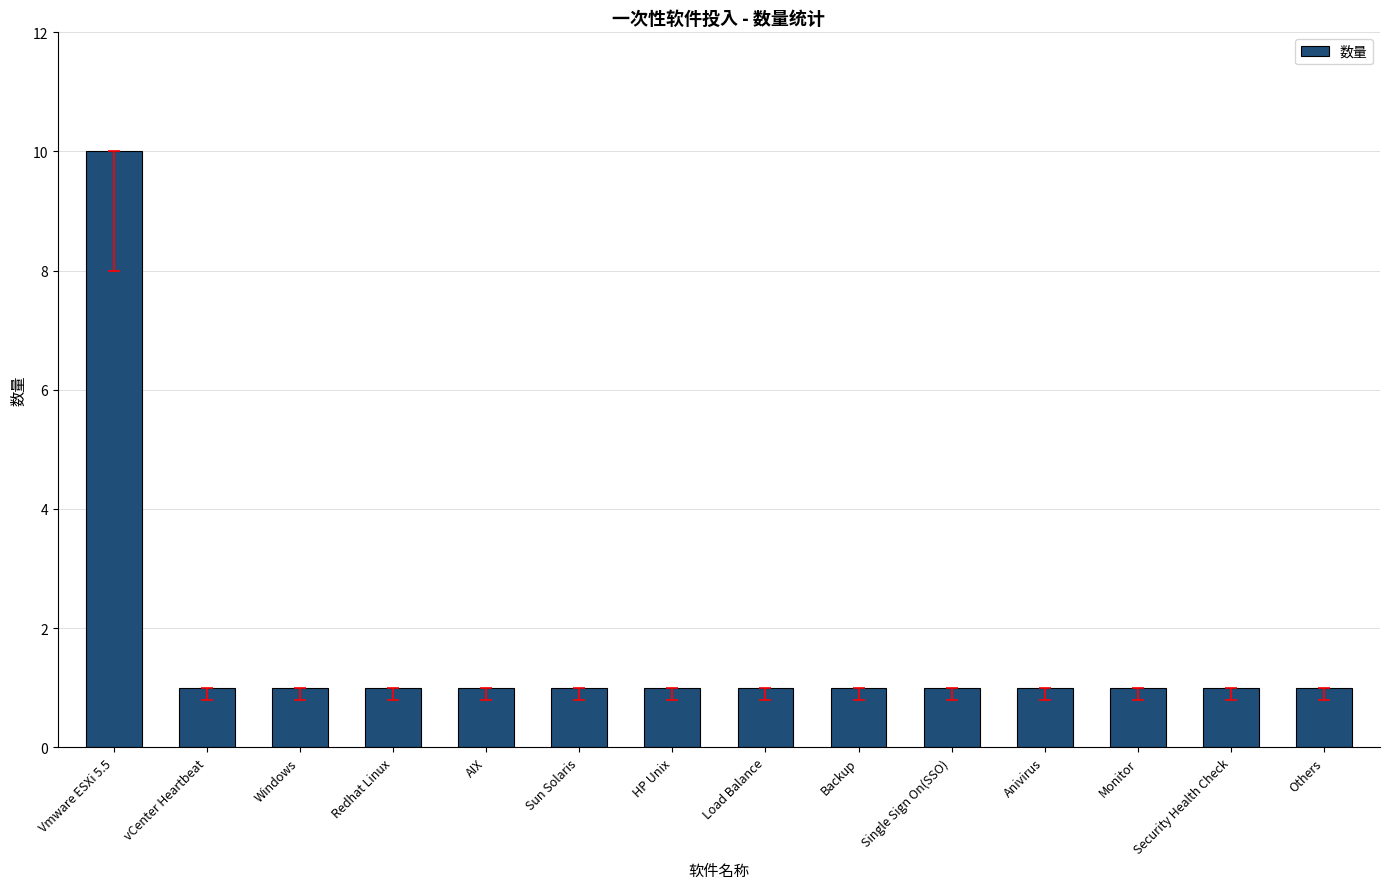

At which category does the chart reach its peak across all series?

Vmware ESXi 5.5